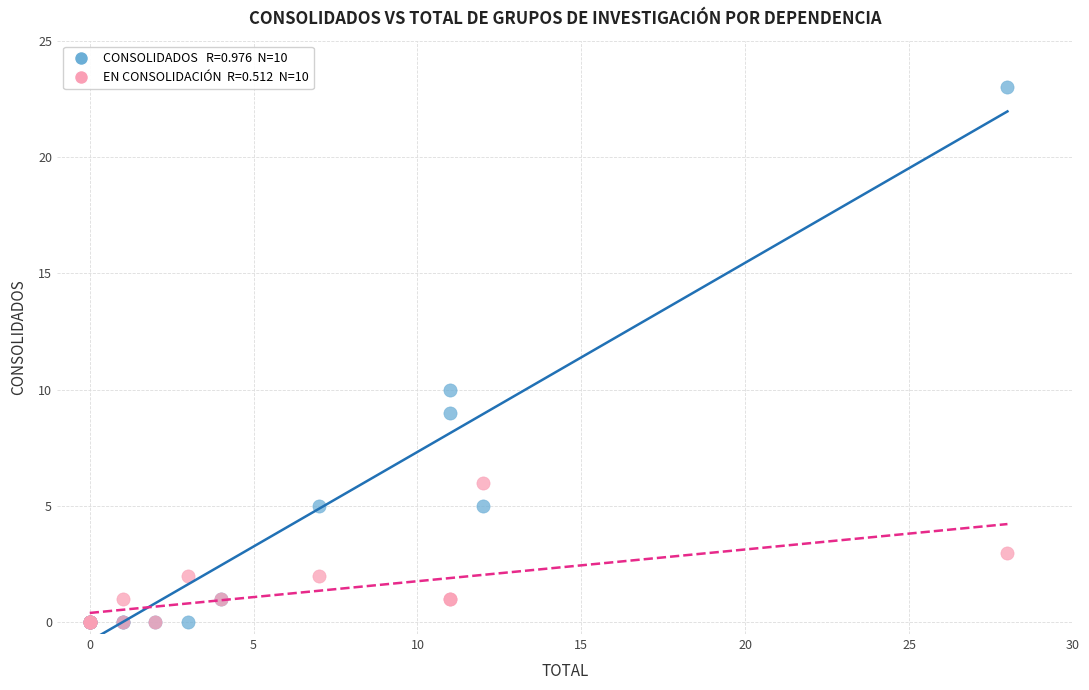

Across all series, what Y value is closest to 11?

10